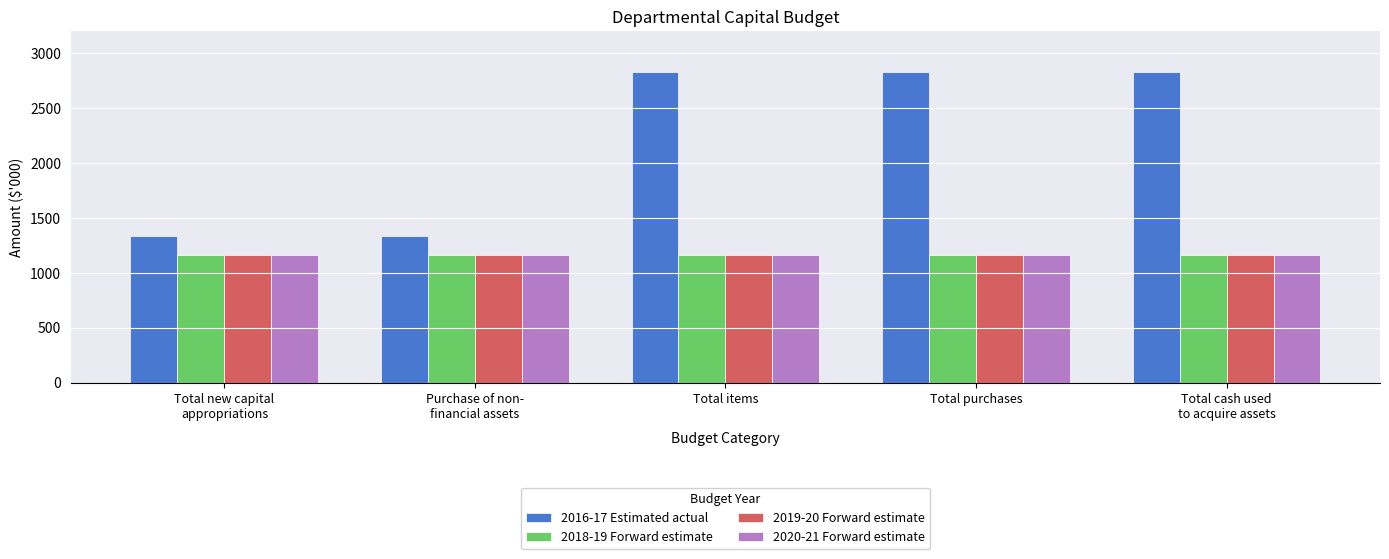

What is the maximum value shown in the chart?

2833